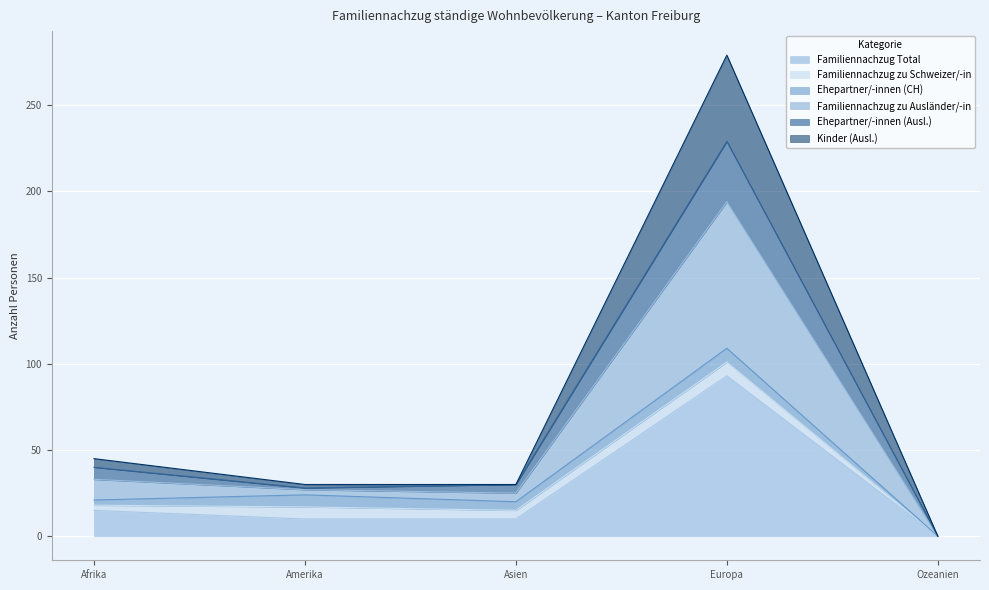

How many data points in Familiennachzug zu Ausländer/-in are above 30?

2